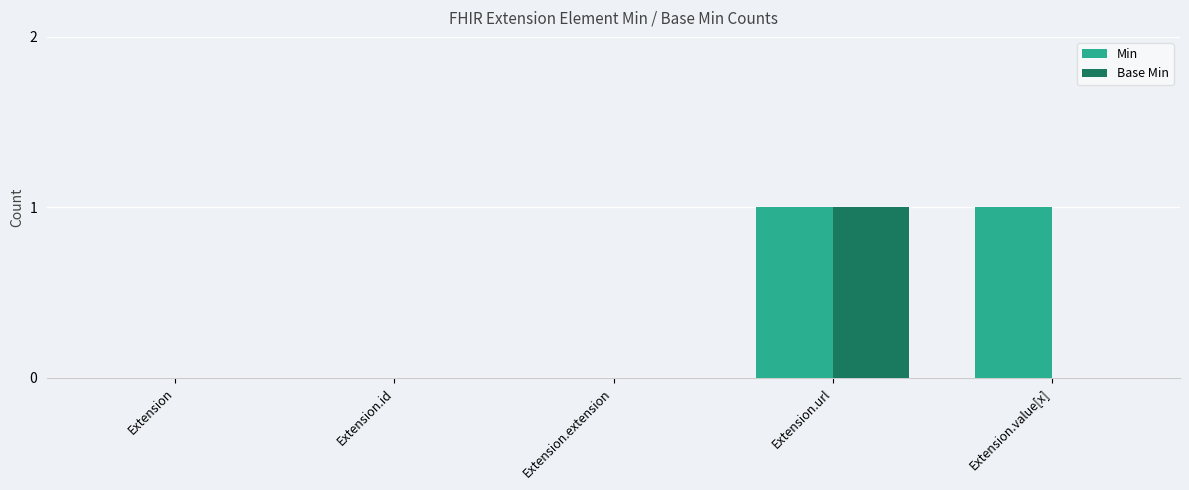

What is the sum of the Min values at Extension.value[x] and Extension?

1